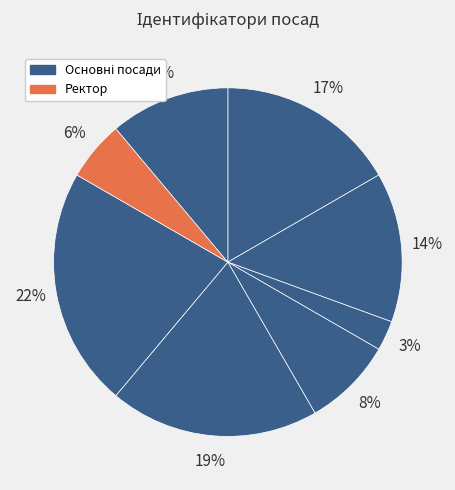

What is the largest slice in the pie chart?

Завідувач філією